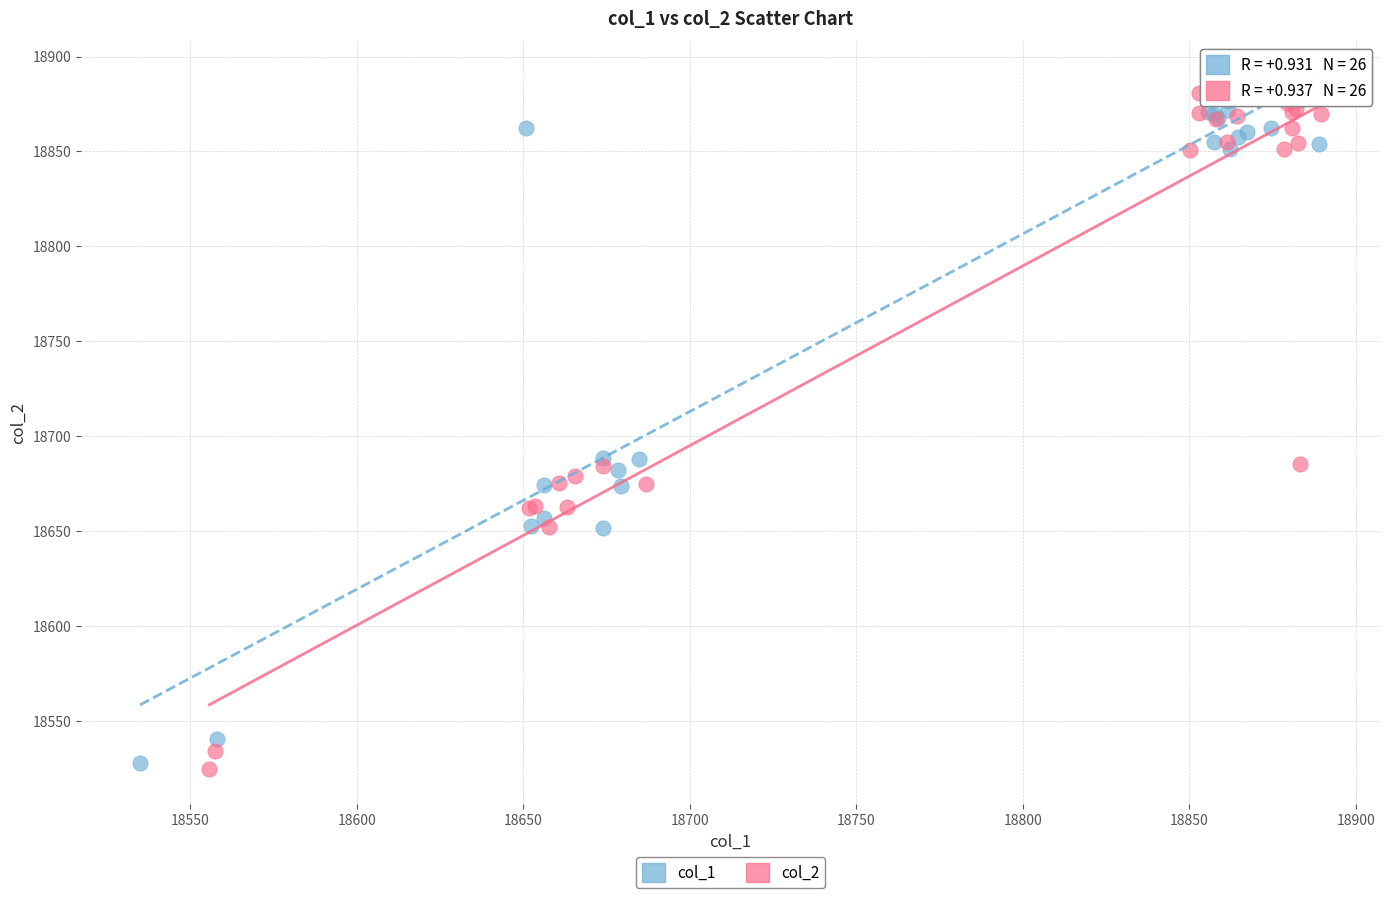

Which series has the widest spread of Y values?

col_1